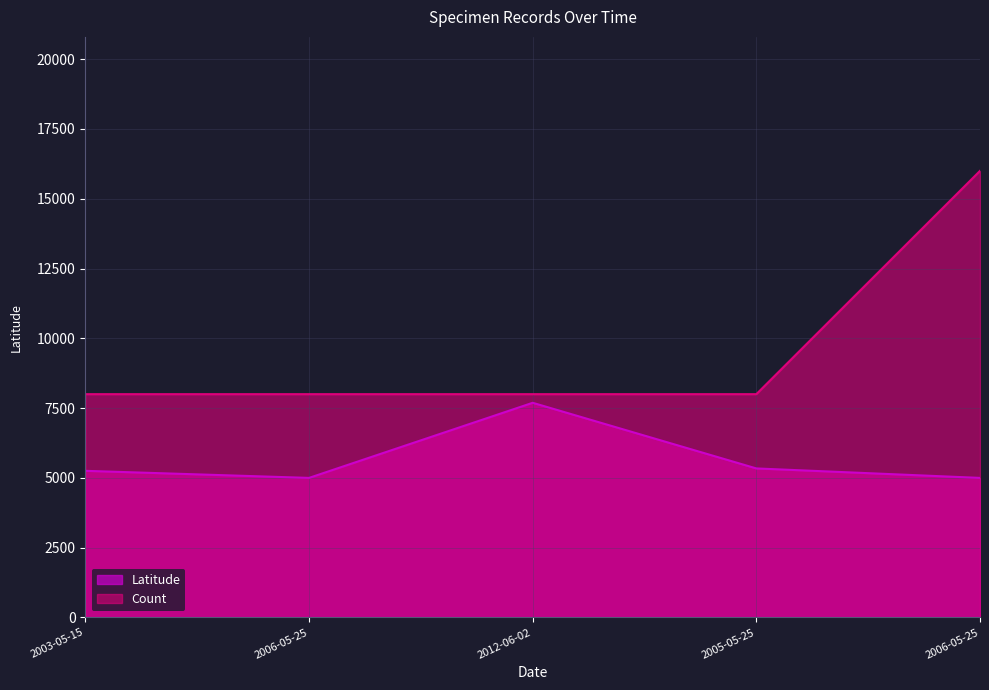

At which category is the sum across all series the highest?

2006-05-25